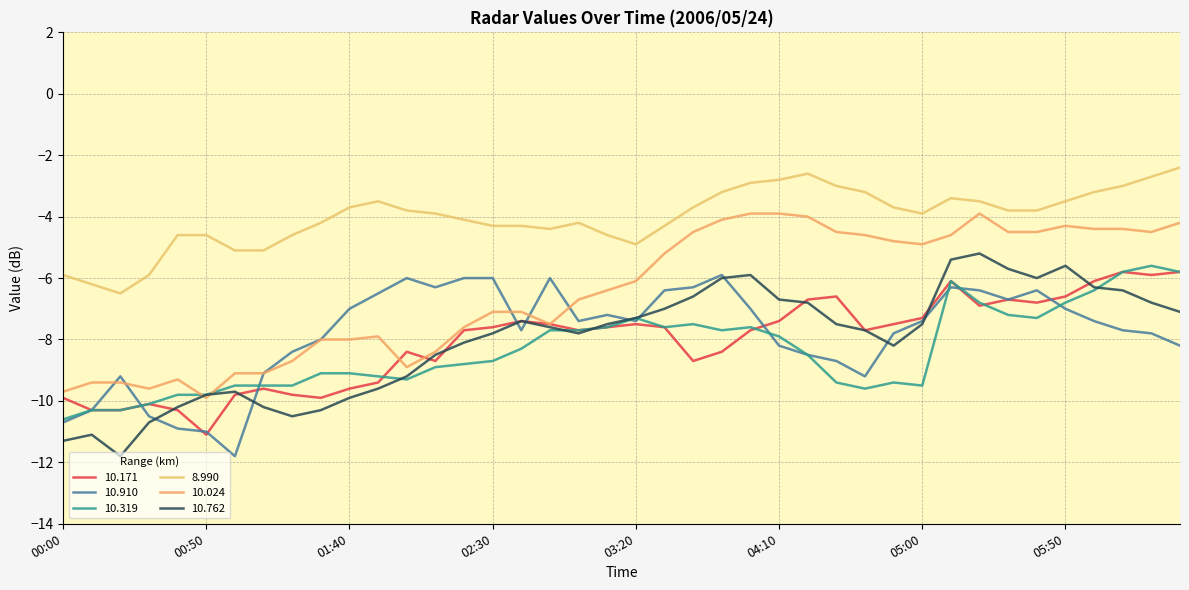

How many lines are shown in the chart?

6